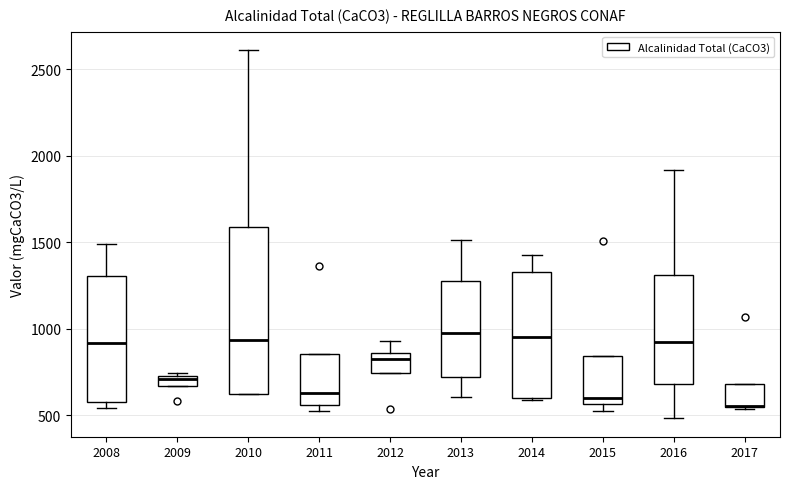

Where is the upper edge of the box at x = 2011 on the y-axis? The values are not printed on the chart, so give them approximately, as read against the axis.

850